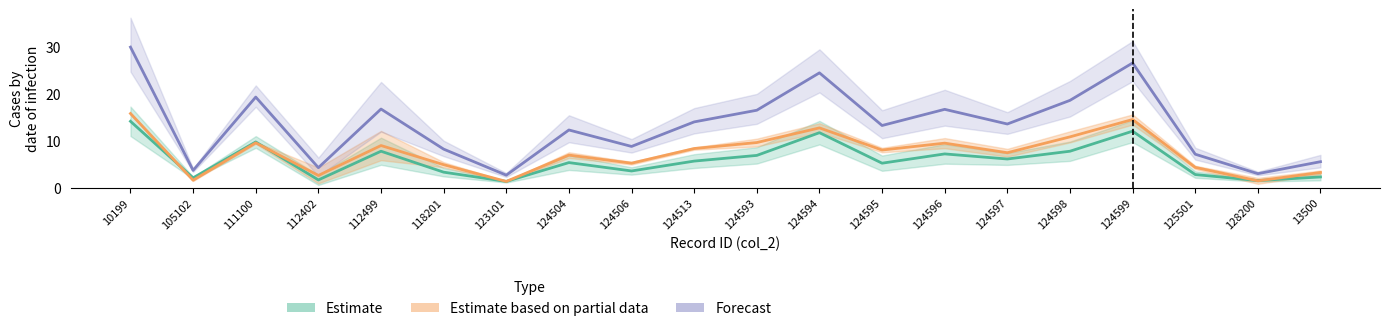

What is the label of the 1st point from the right?

13500